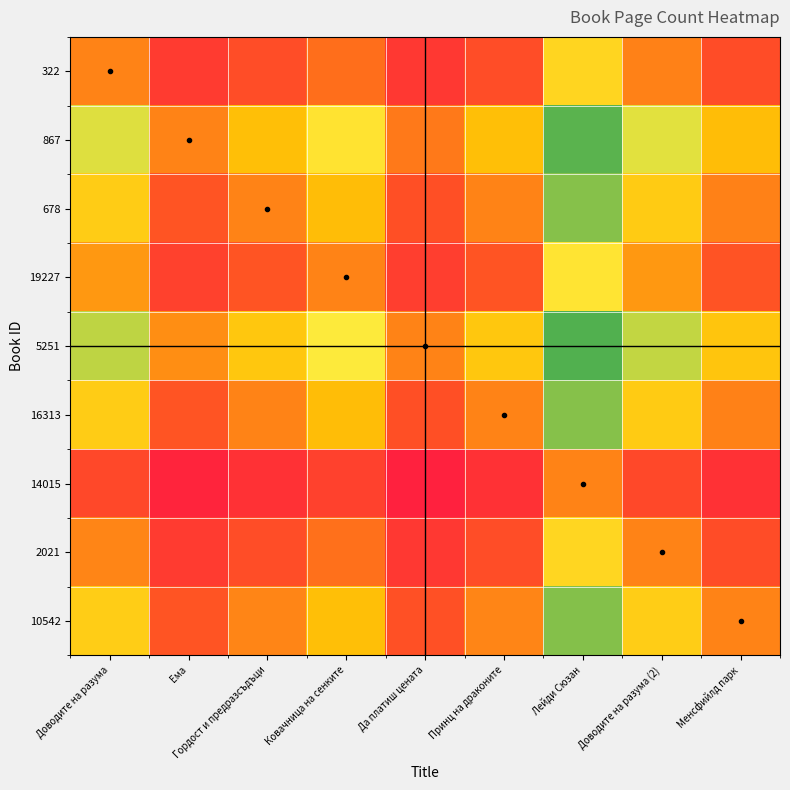

At how many categories does at least one series exceed 1?

8